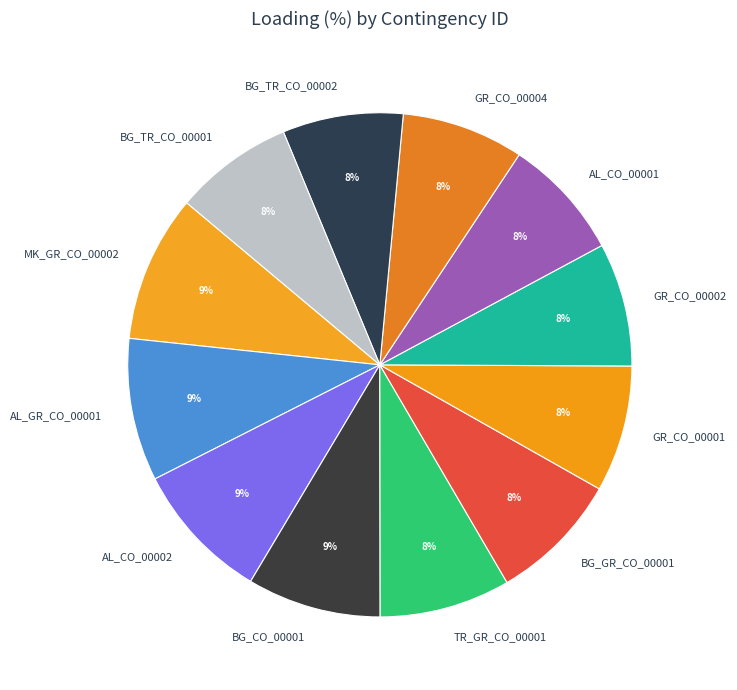

The GR_CO_00004 slice represents 1% of the pie. True or false?

False